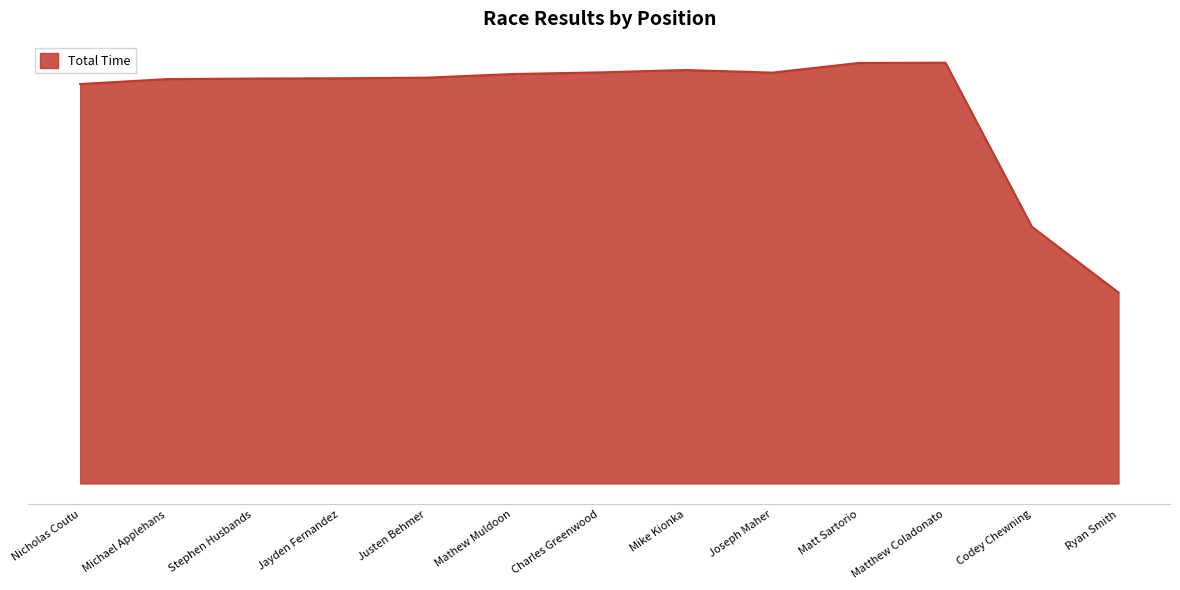

Which has a higher value, Nicholas Coutu or Justen Behmer?

Justen Behmer